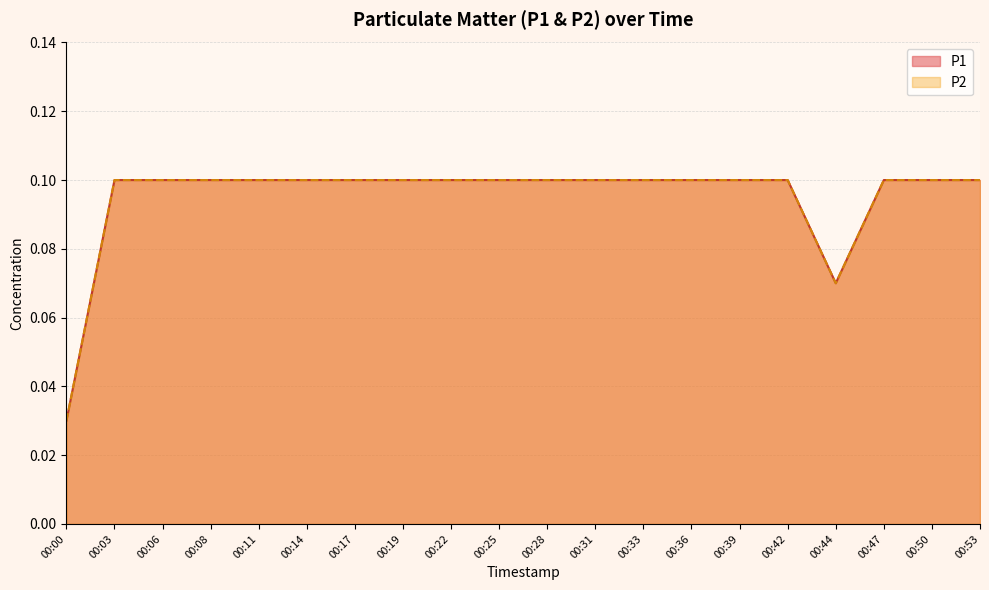

What are all the series names shown in the legend?

P1, P2